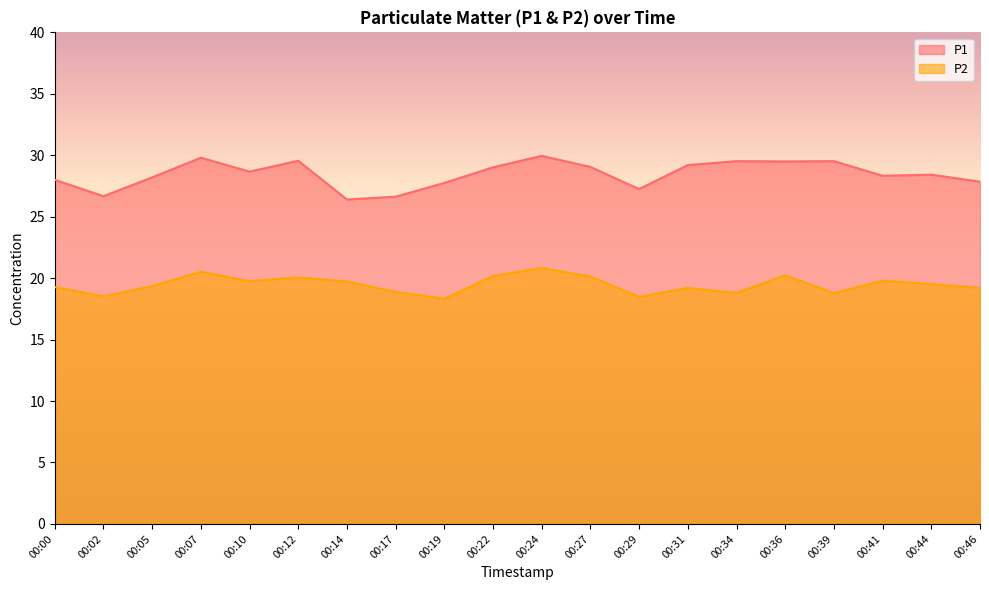

How many values in the P2 series exceed 19?

14